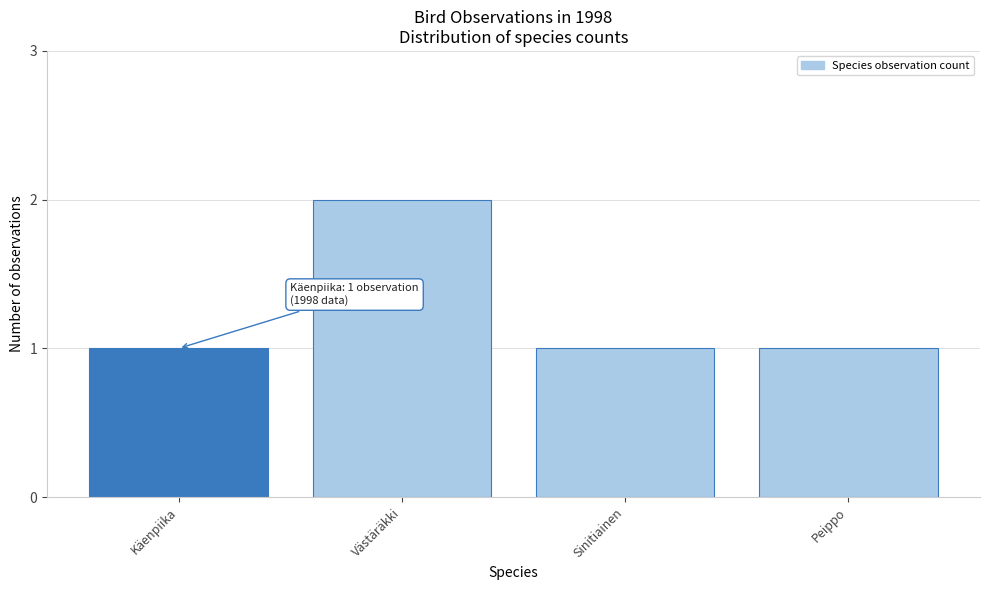

Reading left to right, list all the values displayed in this chart.

Käenpiika=1	Västäräkki=2	Sinitiainen=1	Peippo=1